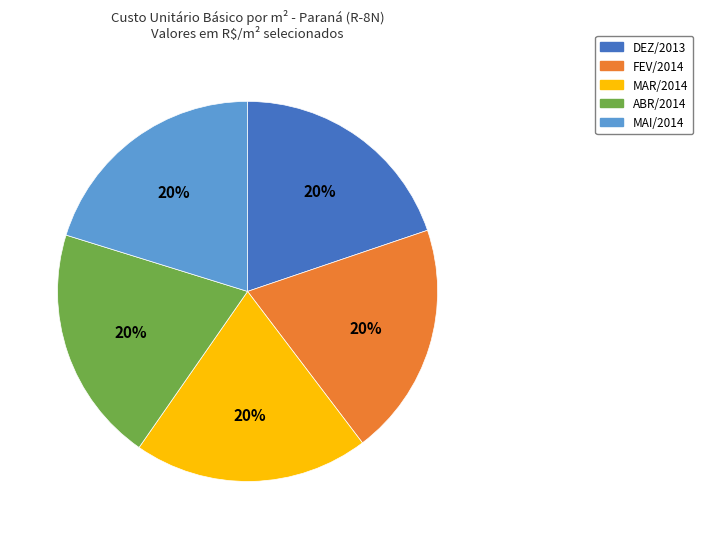

Is there any slice that represents more than half of the pie?

No